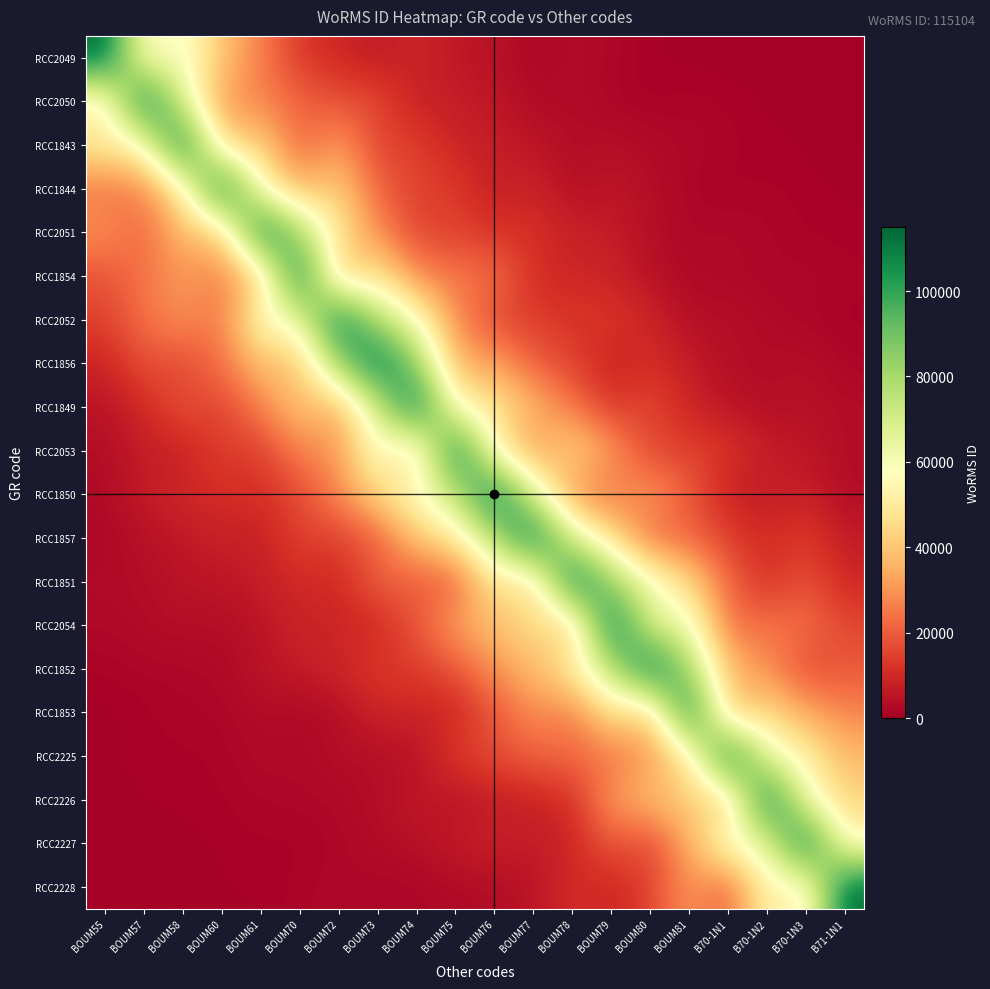

Reading right to left, what are all the values shown in this chart?

RCC2049: B71-1N1=253.9	B70-1N3=371.6	B70-1N2=408.8	B70-1N1=483.2	BOUM81=651.0	BOUM80=910.3	BOUM79=2095.7	BOUM78=3088.3	BOUM77=1750.6	BOUM76=4726.9	BOUM75=5884.2	BOUM74=9603.6	BOUM73=6129.3	BOUM72=9391.4	BOUM70=12677.5	BOUM61=26320.3	BOUM60=39272.5	BOUM58=61302.4	BOUM57=53270.9	BOUM55=115104.0
RCC2050: B71-1N1=238.4	B70-1N3=409.0	B70-1N2=838.4	B70-1N1=1252.3	BOUM81=1673.1	BOUM80=1022.9	BOUM79=1579.8	BOUM78=3245.7	BOUM77=2452.0	BOUM76=5843.9	BOUM75=7398.6	BOUM74=7326.8	BOUM73=16574.1	BOUM72=17301.3	BOUM70=21488.2	BOUM61=26922.2	BOUM60=30555.3	BOUM58=65412.5	BOUM57=115104.0	BOUM55=49008.5
RCC1843: B71-1N1=318.0	B70-1N3=902.9	B70-1N2=970.2	B70-1N1=1617.1	BOUM81=2245.3	BOUM80=2720.7	BOUM79=4167.9	BOUM78=2927.9	BOUM77=5631.7	BOUM76=7435.1	BOUM75=8274.3	BOUM74=15173.9	BOUM73=14261.0	BOUM72=32782.4	BOUM70=19684.7	BOUM61=44036.5	BOUM60=40352.3	BOUM58=115104.0	BOUM57=56627.8	BOUM55=51202.1
RCC1844: B71-1N1=793.3	B70-1N3=1053.8	B70-1N2=1534.9	B70-1N1=939.7	BOUM81=1633.0	BOUM80=3665.3	BOUM79=5685.6	BOUM78=3440.3	BOUM77=9202.7	BOUM76=6829.9	BOUM75=13806.0	BOUM74=14602.4	BOUM73=21288.4	BOUM72=41989.0	BOUM70=35552.9	BOUM61=53994.2	BOUM60=115104.0	BOUM58=50753.2	BOUM57=26982.4	BOUM55=24222.1
RCC2051: B71-1N1=1103.0	B70-1N3=1271.7	B70-1N2=1995.5	B70-1N1=2604.0	BOUM81=2002.8	BOUM80=3915.9	BOUM79=7212.1	BOUM78=8171.2	BOUM77=11808.5	BOUM76=11322.9	BOUM75=15065.5	BOUM74=15189.6	BOUM73=28010.3	BOUM72=48892.6	BOUM70=78267.1	BOUM61=115104.0	BOUM60=40036.6	BOUM58=38854.8	BOUM57=20798.2	BOUM55=29910.8
RCC1854: B71-1N1=1527.3	B70-1N3=2231.6	B70-1N2=1562.3	B70-1N1=2436.2	BOUM81=2557.0	BOUM80=4156.2	BOUM79=8910.5	BOUM78=9108.8	BOUM77=10456.5	BOUM76=24258.8	BOUM75=24446.3	BOUM74=27545.8	BOUM73=49389.6	BOUM72=35716.5	BOUM70=115104.0	BOUM61=39628.5	BOUM60=26231.6	BOUM58=30723.9	BOUM57=24740.9	BOUM55=17882.6
RCC2052: B71-1N1=1099.5	B70-1N3=1677.2	B70-1N2=2761.4	B70-1N1=4048.4	BOUM81=3126.5	BOUM80=9569.4	BOUM79=12556.2	BOUM78=12486.5	BOUM77=13785.7	BOUM76=16156.7	BOUM75=27648.2	BOUM74=59232.0	BOUM73=75419.3	BOUM72=115104.0	BOUM70=61702.7	BOUM61=59098.2	BOUM60=23957.8	BOUM58=30584.8	BOUM57=23702.4	BOUM55=14841.5
RCC1856: B71-1N1=1710.1	B70-1N3=4011.7	B70-1N2=3250.4	B70-1N1=3333.2	BOUM81=7326.2	BOUM80=10793.3	BOUM79=8031.7	BOUM78=14662.6	BOUM77=20126.1	BOUM76=32681.2	BOUM75=34811.3	BOUM74=83349.8	BOUM73=115104.0	BOUM72=83827.4	BOUM70=39050.5	BOUM61=38459.0	BOUM60=24658.9	BOUM58=15253.8	BOUM57=18374.8	BOUM55=8493.3
RCC1849: B71-1N1=3424.1	B70-1N3=4324.0	B70-1N2=3283.5	B70-1N1=5345.4	BOUM81=8351.0	BOUM80=17146.4	BOUM79=11664.6	BOUM78=25012.2	BOUM77=36507.8	BOUM76=49234.0	BOUM75=52925.2	BOUM74=115104.0	BOUM73=71366.0	BOUM72=34275.2	BOUM70=40104.4	BOUM61=27848.7	BOUM60=14003.3	BOUM58=18862.7	BOUM57=9777.5	BOUM55=5084.6
RCC2053: B71-1N1=3123.9	B70-1N3=5552.6	B70-1N2=7655.2	B70-1N1=12549.4	BOUM81=15145.0	BOUM80=14248.1	BOUM79=32117.2	BOUM78=44683.3	BOUM77=29569.1	BOUM76=51558.3	BOUM75=115104.0	BOUM74=41144.4	BOUM73=60772.3	BOUM72=29578.1	BOUM70=28239.8	BOUM61=12960.2	BOUM60=14975.9	BOUM58=7553.6	BOUM57=7385.2	BOUM55=3171.2
RCC1850: B71-1N1=3117.7	B70-1N3=8333.8	B70-1N2=6496.2	B70-1N1=7715.6	BOUM81=19618.3	BOUM80=32558.5	BOUM79=23257.4	BOUM78=28457.3	BOUM77=66956.5	BOUM76=115104.0	BOUM75=74009.0	BOUM74=58890.7	BOUM73=43908.8	BOUM72=28968.2	BOUM70=15654.6	BOUM61=11481.0	BOUM60=10992.3	BOUM58=9818.1	BOUM57=7258.6	BOUM55=2612.4
RCC1857: B71-1N1=6639.6	B70-1N3=13867.0	B70-1N2=10396.0	B70-1N1=14360.0	BOUM81=21516.4	BOUM80=21349.4	BOUM79=46808.3	BOUM78=67753.7	BOUM77=115104.0	BOUM76=77557.0	BOUM75=49890.7	BOUM74=39679.6	BOUM73=20636.2	BOUM72=13929.3	BOUM70=15740.8	BOUM61=7534.8	BOUM60=8261.5	BOUM58=6305.6	BOUM57=4179.1	BOUM55=2107.8
RCC1851: B71-1N1=9259.3	B70-1N3=18208.3	B70-1N2=10511.5	B70-1N1=21567.2	BOUM81=44407.3	BOUM80=61424.2	BOUM79=82224.8	BOUM78=115104.0	BOUM77=43169.9	BOUM76=49733.0	BOUM75=19401.9	BOUM74=19707.9	BOUM73=21406.2	BOUM72=9839.5	BOUM70=9803.4	BOUM61=7791.2	BOUM60=5427.2	BOUM58=5025.2	BOUM57=3305.8	BOUM55=2941.4
RCC2054: B71-1N1=16067.2	B70-1N3=23793.5	B70-1N2=24649.3	B70-1N1=22652.5	BOUM81=62793.4	BOUM80=65573.9	BOUM79=115104.0	BOUM78=39080.3	BOUM77=46874.8	BOUM76=38262.7	BOUM75=33340.6	BOUM74=18853.5	BOUM73=9545.5	BOUM72=8318.3	BOUM70=9509.3	BOUM61=4881.6	BOUM60=3304.7	BOUM58=3871.0	BOUM57=3076.4	BOUM55=2283.3
RCC1852: B71-1N1=19184.5	B70-1N3=15822.4	B70-1N2=29265.0	B70-1N1=38078.9	BOUM81=79643.5	BOUM80=115104.0	BOUM79=74823.3	BOUM78=51874.3	BOUM77=36969.2	BOUM76=30473.0	BOUM75=18001.6	BOUM74=13448.1	BOUM73=13361.5	BOUM72=9609.2	BOUM70=6854.3	BOUM61=5075.2	BOUM60=2446.0	BOUM58=1936.4	BOUM57=1914.0	BOUM55=1412.3
RCC1853: B71-1N1=27126.8	B70-1N3=33899.4	B70-1N2=45407.7	B70-1N1=36752.6	BOUM81=115104.0	BOUM80=38475.1	BOUM79=48877.1	BOUM78=24779.1	BOUM77=29884.2	BOUM76=18321.0	BOUM75=9061.1	BOUM74=8684.3	BOUM73=9330.6	BOUM72=3267.6	BOUM70=2397.1	BOUM61=3203.2	BOUM60=1798.7	BOUM58=1690.6	BOUM57=1172.6	BOUM55=539.1
RCC2225: B71-1N1=37256.6	B70-1N3=52353.0	B70-1N2=62208.4	B70-1N1=115104.0	BOUM81=46911.6	BOUM80=31197.5	BOUM79=23585.0	BOUM78=22374.2	BOUM77=20998.2	BOUM76=17154.1	BOUM75=13779.3	BOUM74=4335.6	BOUM73=3458.4	BOUM72=3801.6	BOUM70=2388.0	BOUM61=2758.6	BOUM60=1383.4	BOUM58=1225.1	BOUM57=1260.2	BOUM55=791.6
RCC2226: B71-1N1=43213.8	B70-1N3=59260.8	B70-1N2=115104.0	B70-1N1=39113.9	BOUM81=43240.4	BOUM80=38476.9	BOUM79=31662.1	BOUM78=10900.9	BOUM77=8135.8	BOUM76=6619.7	BOUM75=4267.0	BOUM74=6611.7	BOUM73=3516.3	BOUM72=2329.2	BOUM70=2049.8	BOUM61=1787.1	BOUM60=1264.5	BOUM58=1077.6	BOUM57=921.6	BOUM55=398.6
RCC2227: B71-1N1=53968.3	B70-1N3=115104.0	B70-1N2=63551.3	B70-1N1=60905.0	BOUM81=35166.9	BOUM80=14418.9	BOUM79=20172.9	BOUM78=8416.2	BOUM77=7016.0	BOUM76=8303.6	BOUM75=7069.5	BOUM74=4022.3	BOUM73=3292.4	BOUM72=1964.9	BOUM70=995.3	BOUM61=1348.1	BOUM60=984.0	BOUM58=605.4	BOUM57=463.4	BOUM55=262.0
RCC2228: B71-1N1=115104.0	B70-1N3=48528.9	B70-1N2=56138.4	B70-1N1=19372.6	BOUM81=31441.9	BOUM80=15188.7	BOUM79=8423.3	BOUM78=11414.4	BOUM77=4768.5	BOUM76=3178.8	BOUM75=2638.8	BOUM74=1874.8	BOUM73=1627.5	BOUM72=2197.6	BOUM70=1685.9	BOUM61=807.7	BOUM60=914.0	BOUM58=510.4	BOUM57=350.9	BOUM55=302.7